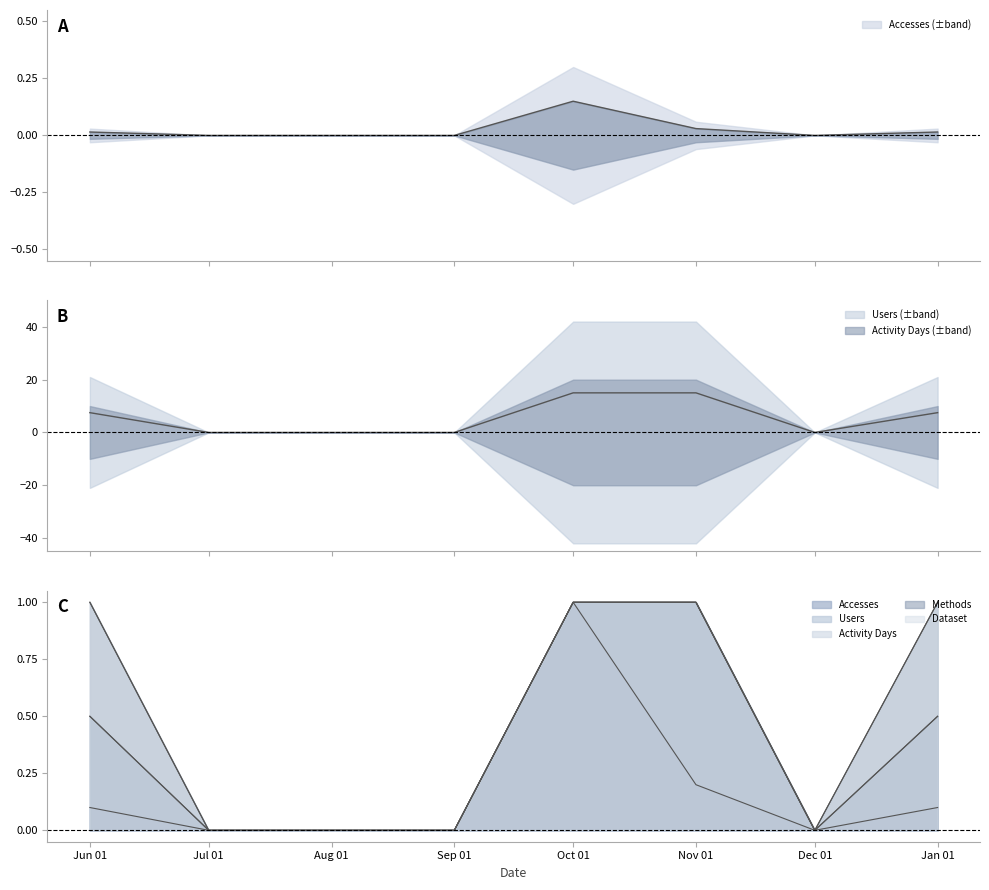

Rank the series at Oct 01 from highest to lowest value.

Users, Activity Days, Methods, Dataset, Accesses